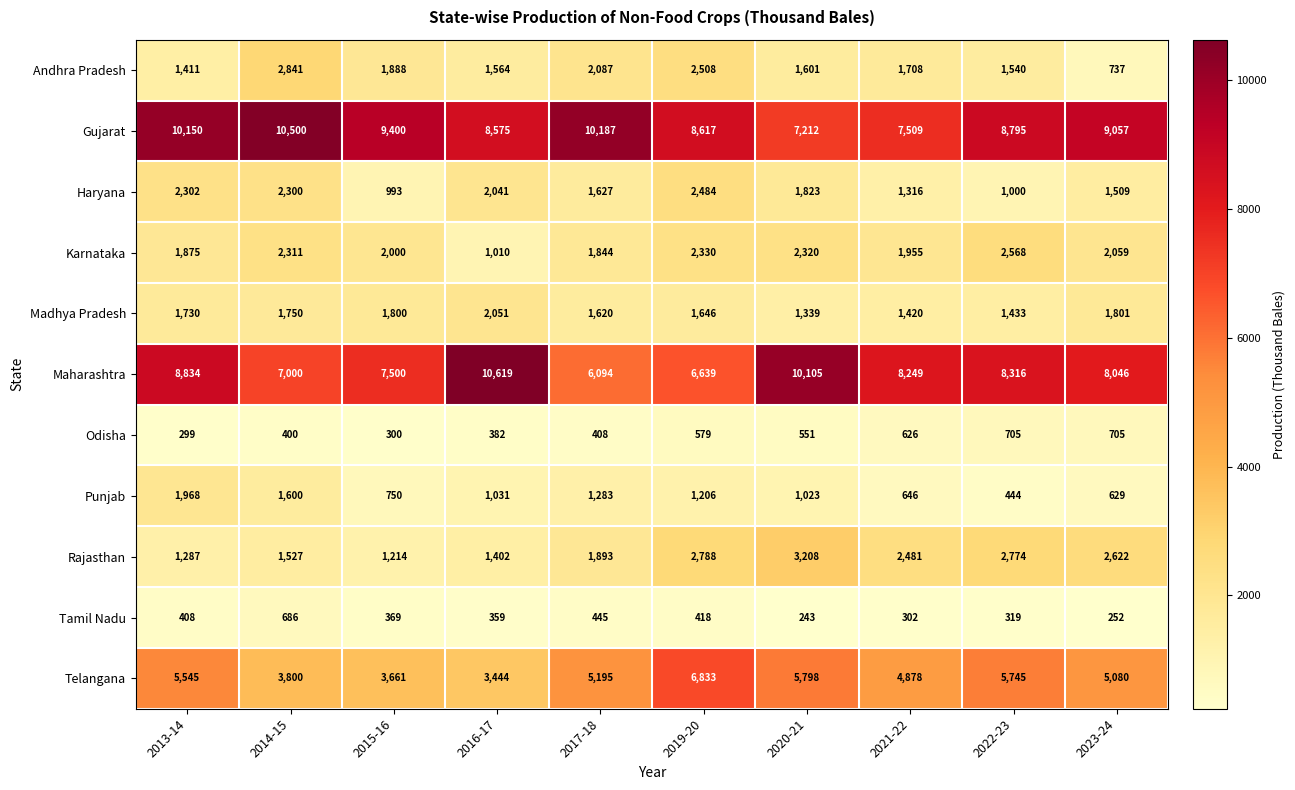

What is the difference between the Karnataka values at 2013-14 and 2023-24?

184